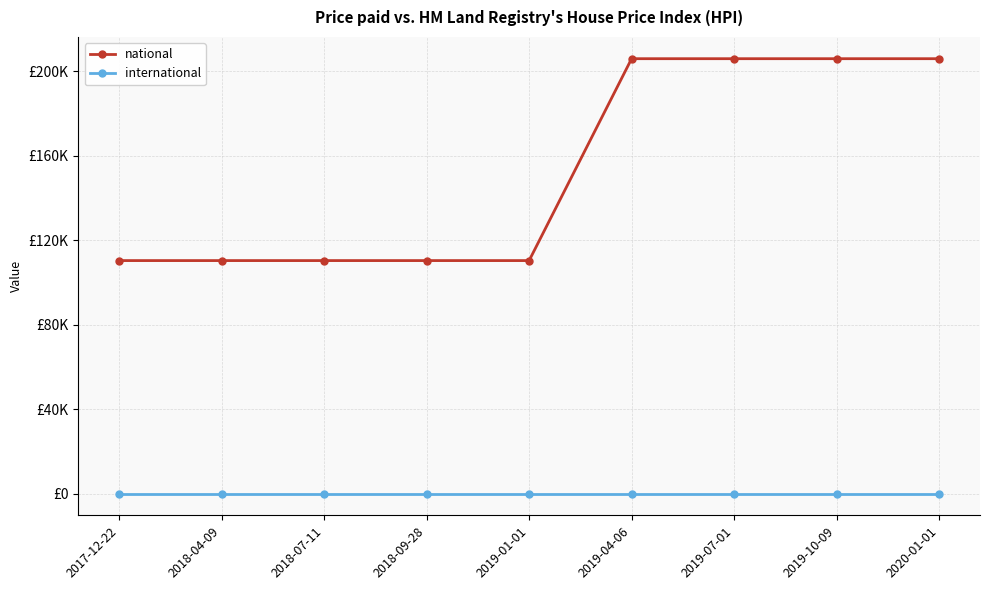

Does the chart have visible grid lines?

Yes